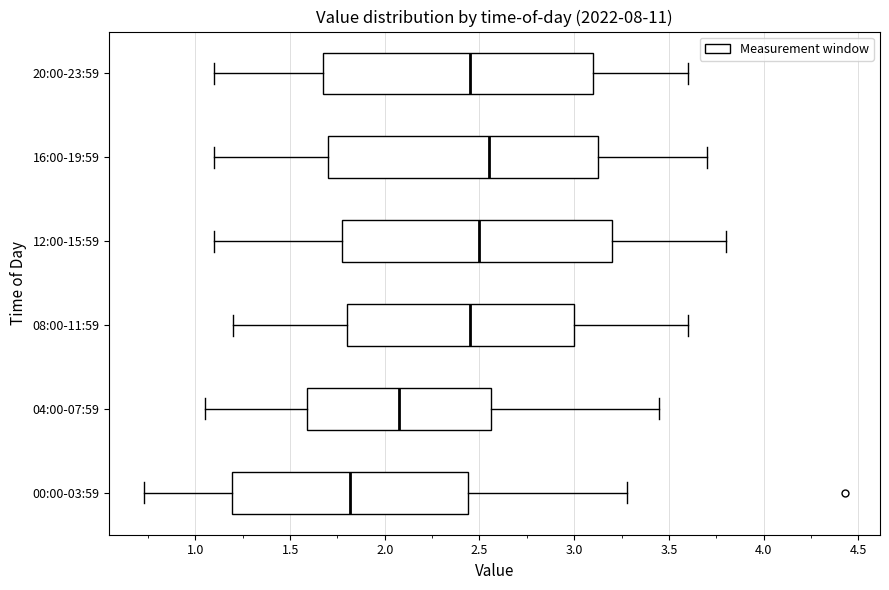

Where does the right whisker of the box for 12:00-15:59 end on the x-axis? The values are not printed on the chart, so give them approximately, as read against the axis.

3.80